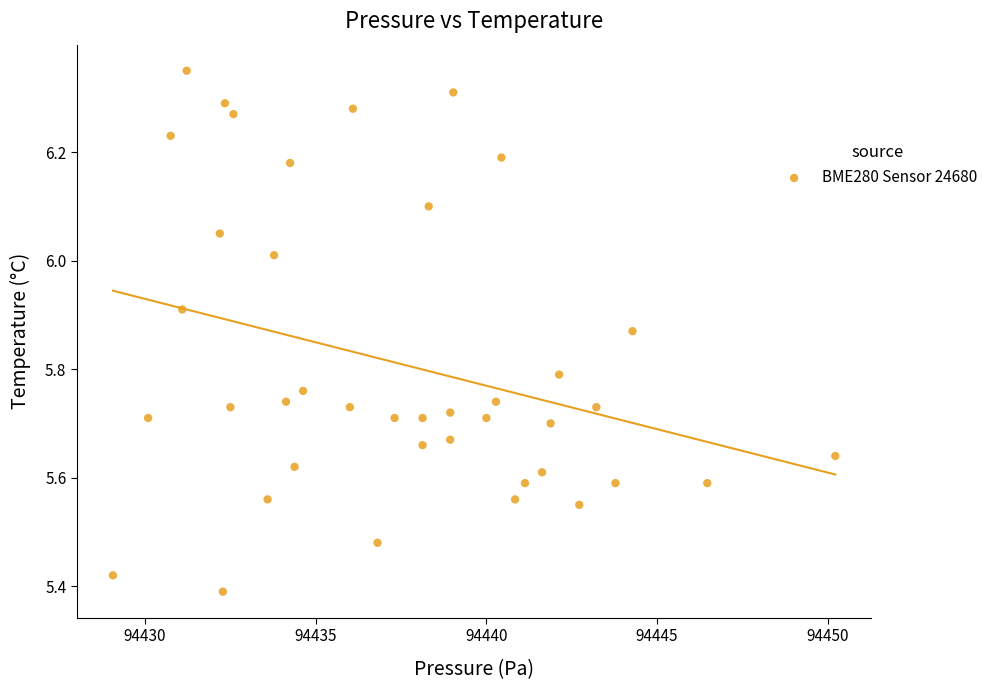

What is the range of X values (max minus min)?

21.2